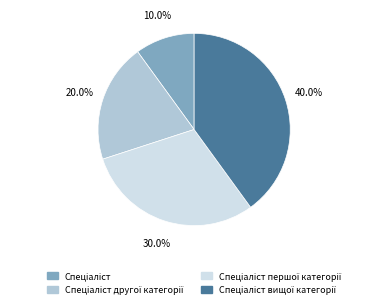

Is there any slice that represents more than half of the pie?

No